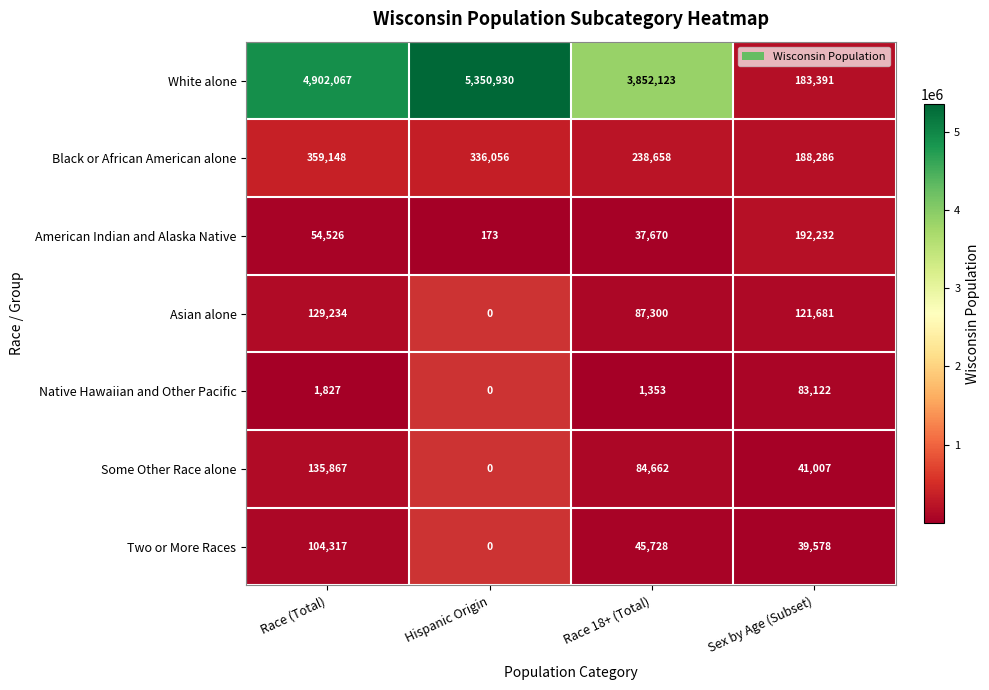

How many data points in White alone are less than 4902067?

2